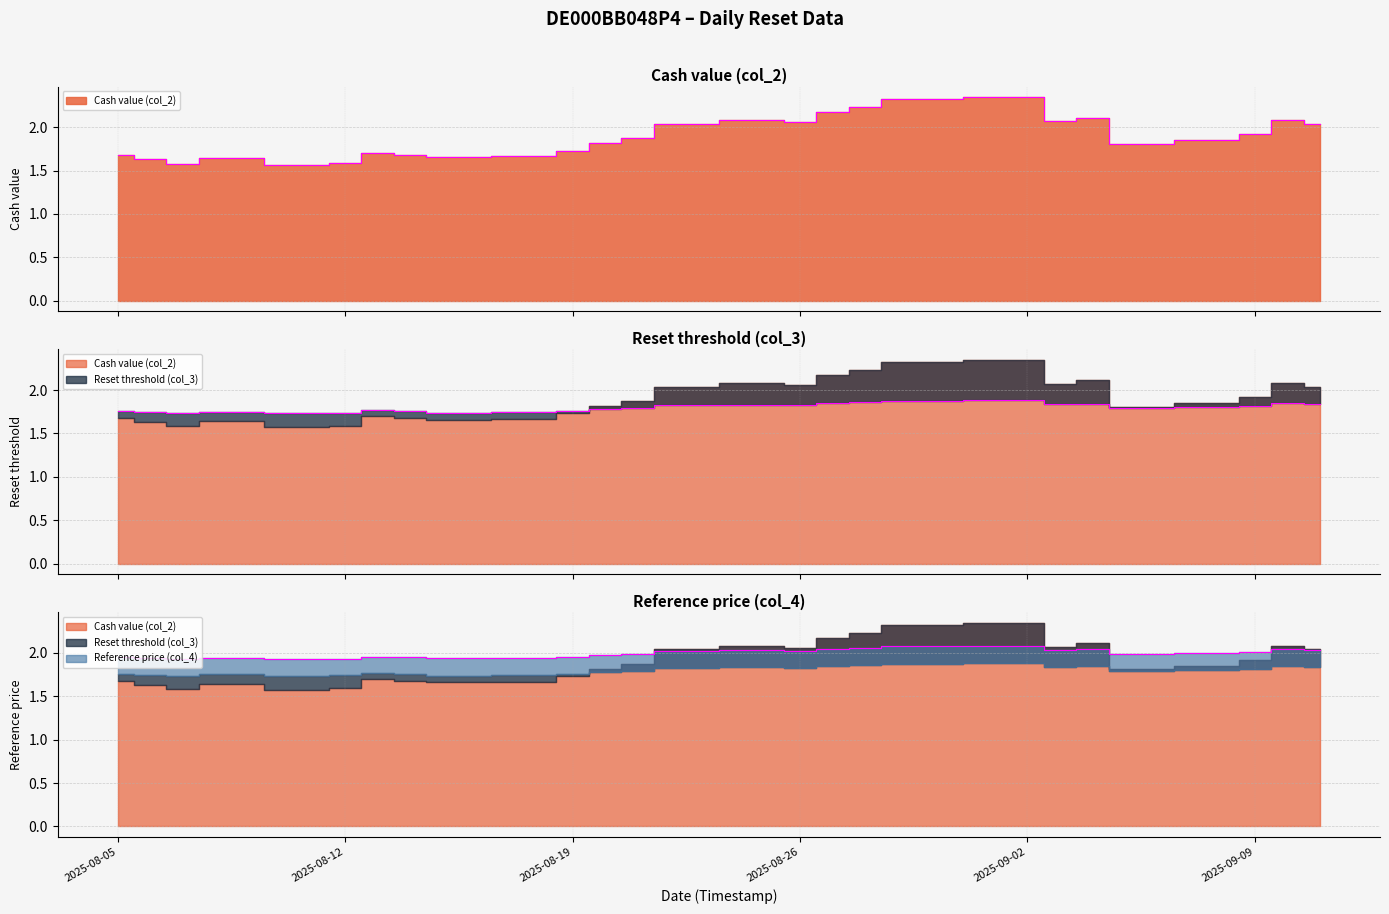

In Reference price (col_4), how many points are higher than both neighbors (excluding endpoints)?

6